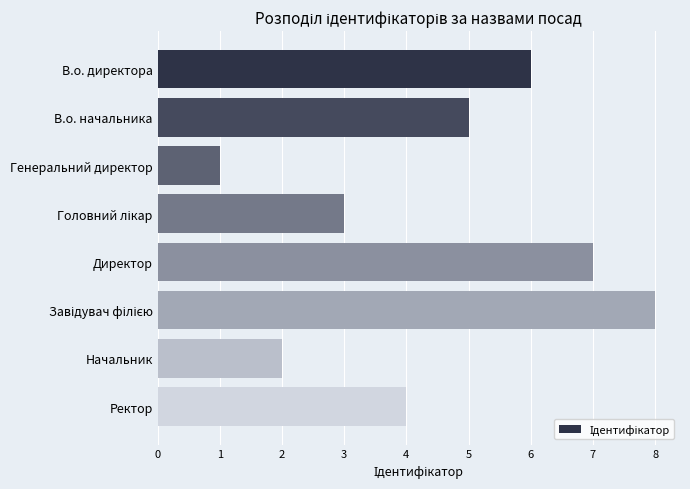

Are the bars horizontal?

Yes